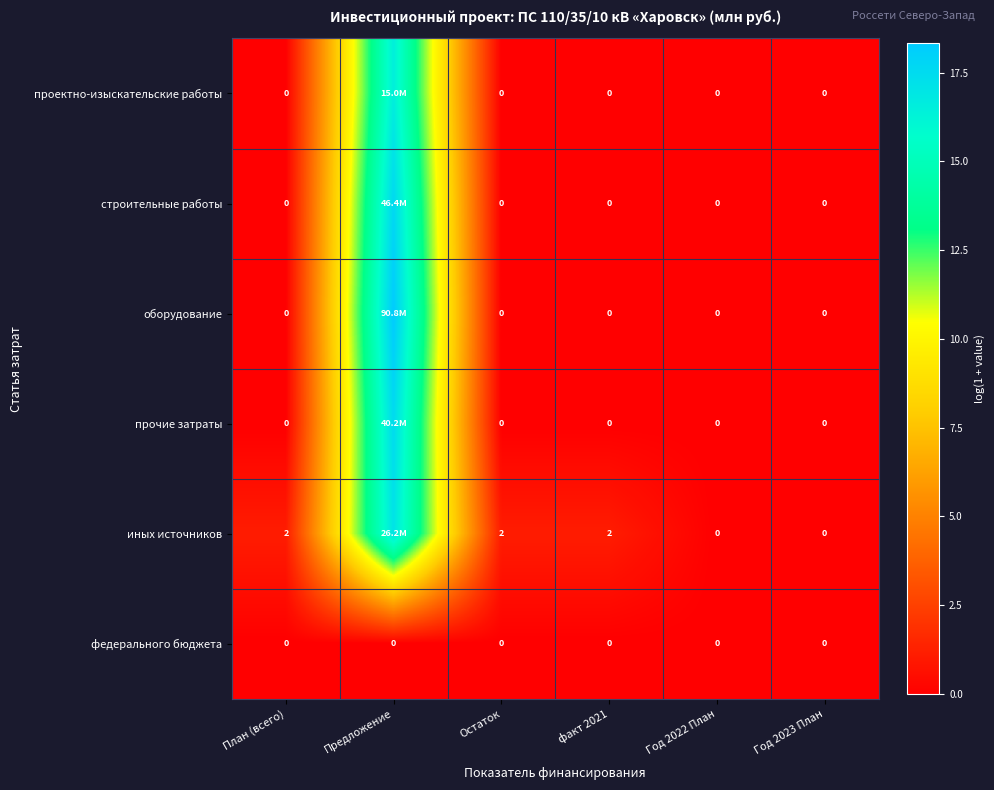

How many series are shown in this chart?

6